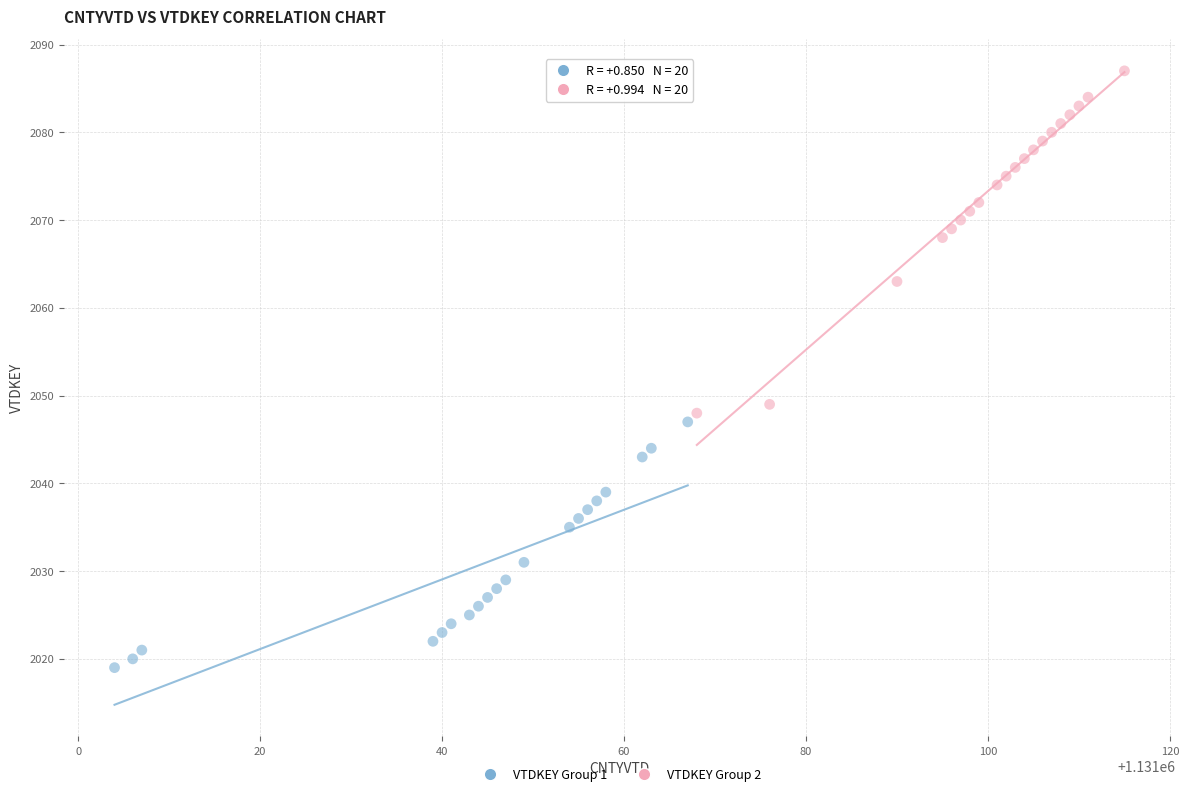

Which series reaches the maximum Y coordinate?

VTDKEY Group 2